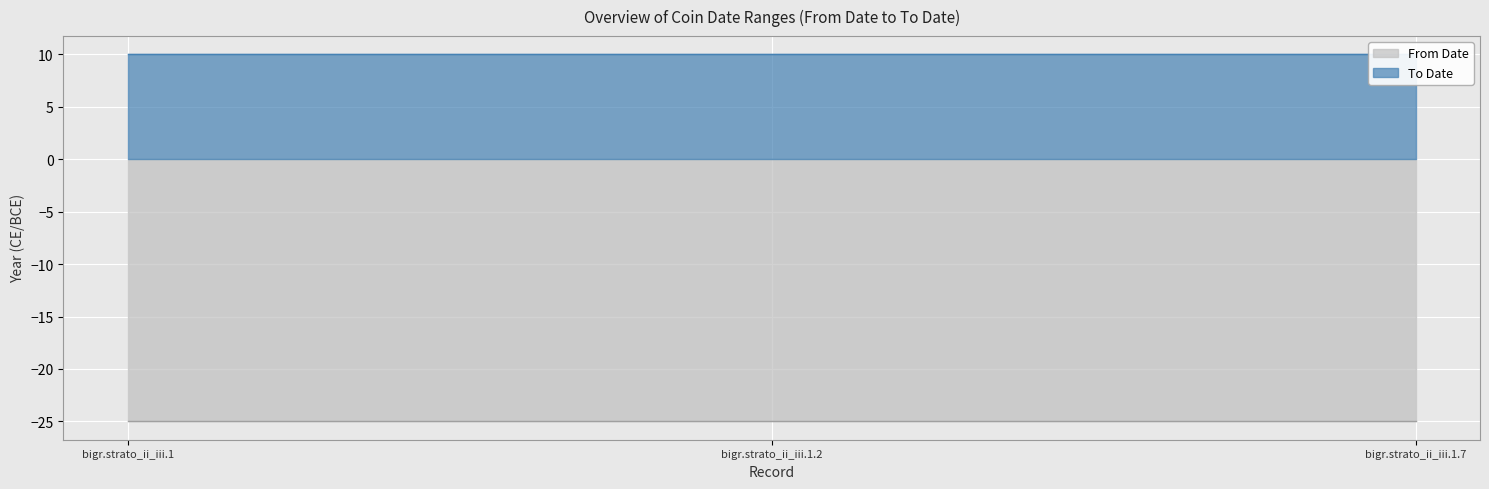

At which category is the sum across all series the highest?

bigr.strato_ii_iii.1